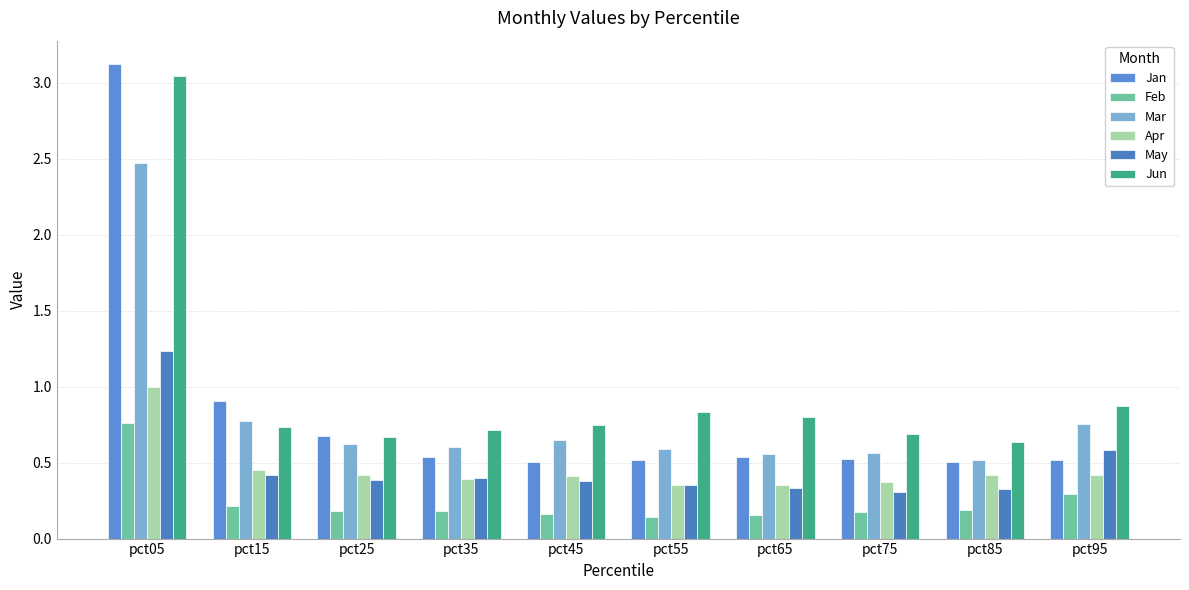

What are all the series names shown in the legend?

Jan, Feb, Mar, Apr, May, Jun